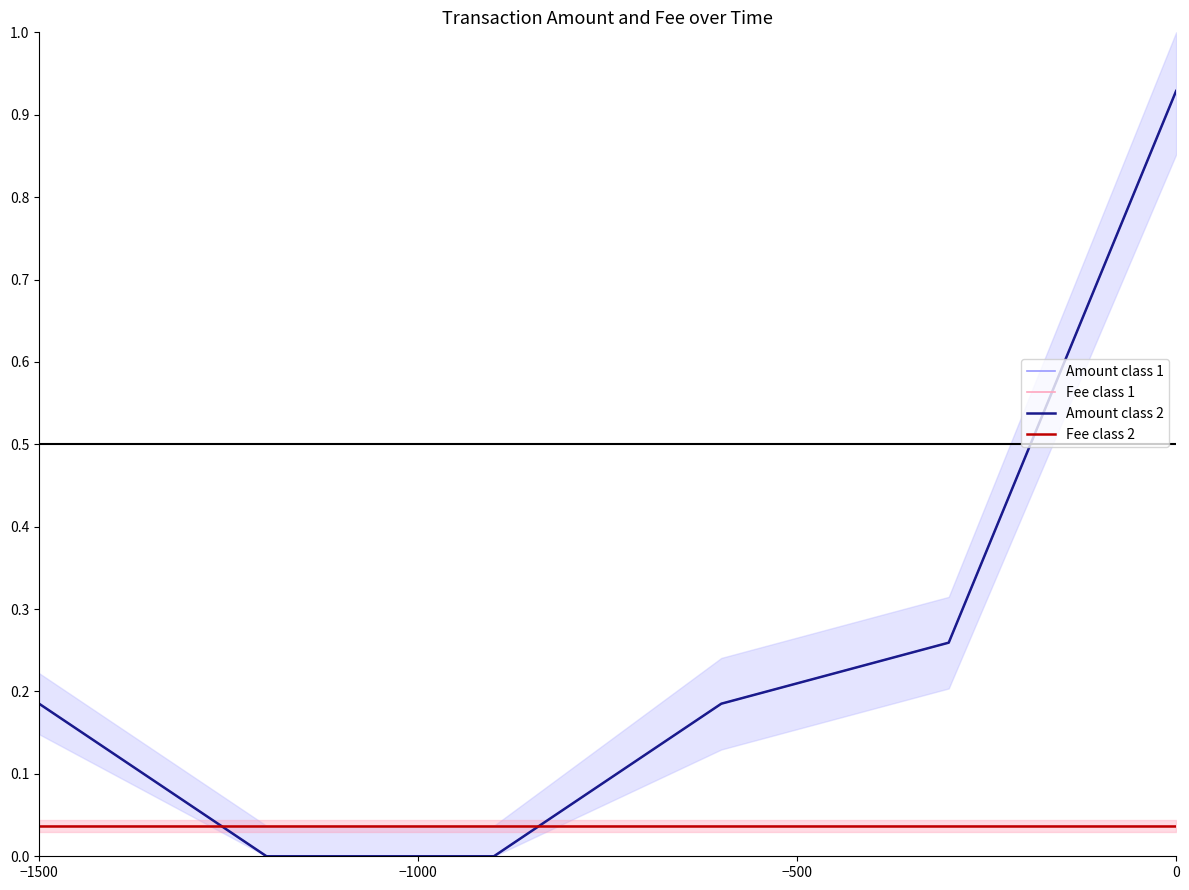

Is this an area chart (filled region under the line)?

No